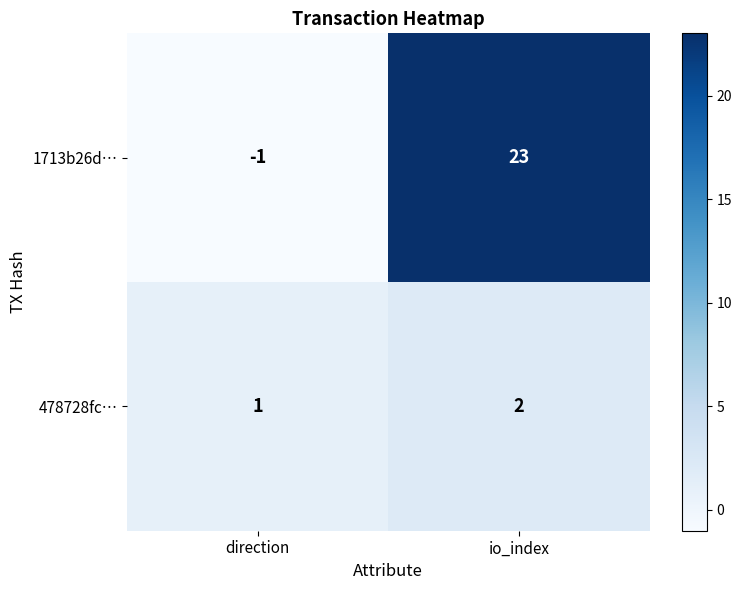

Count the number of categories in the chart.

2